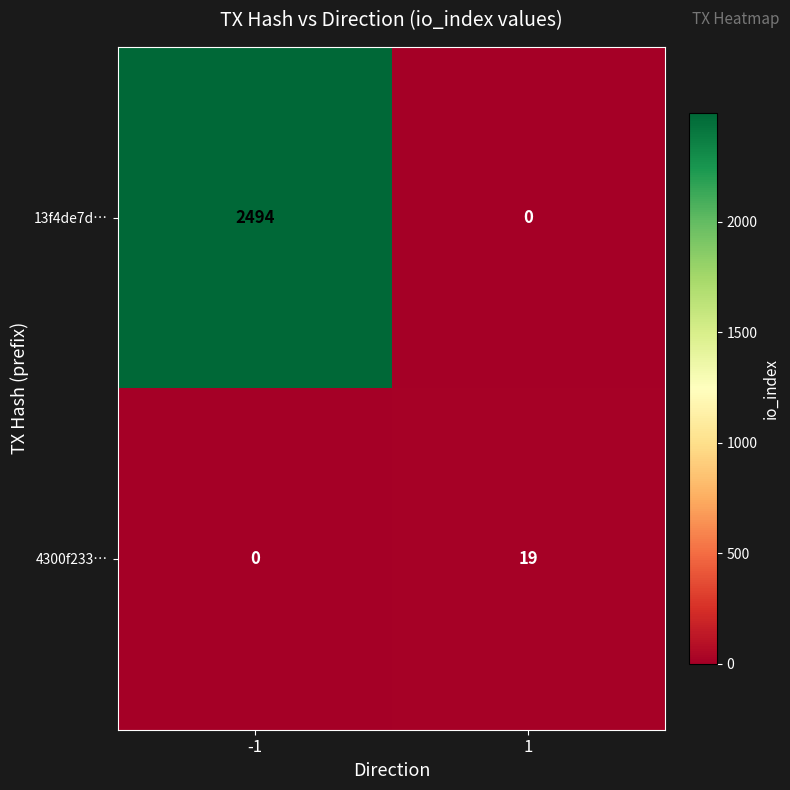

Is it true that 13f4de7d… equals 2494 at -1?

True